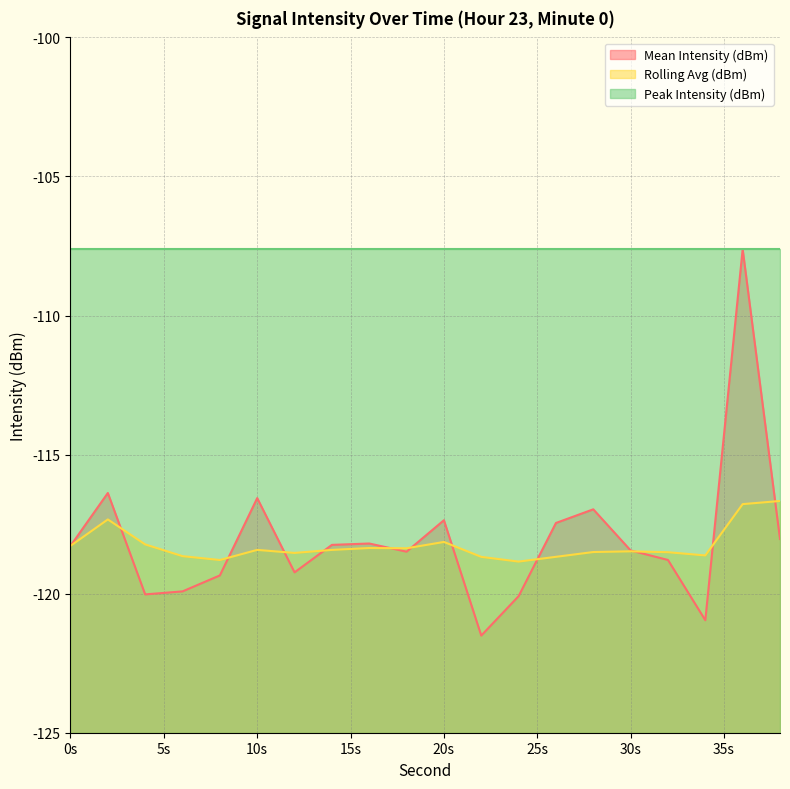

Where does the Mean Intensity (dBm) series first go above -118?

2